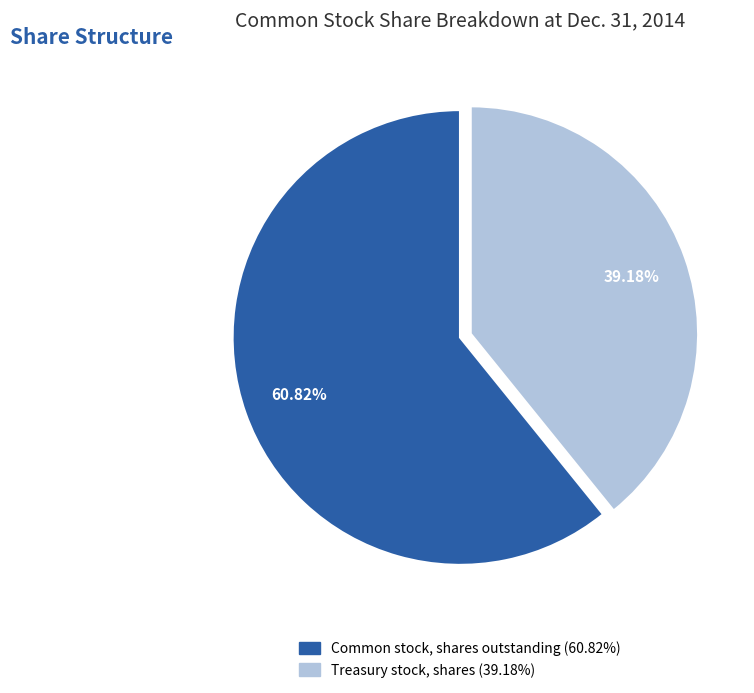

To the nearest percent, what percentage of the pie is Common stock, shares outstanding?

61%